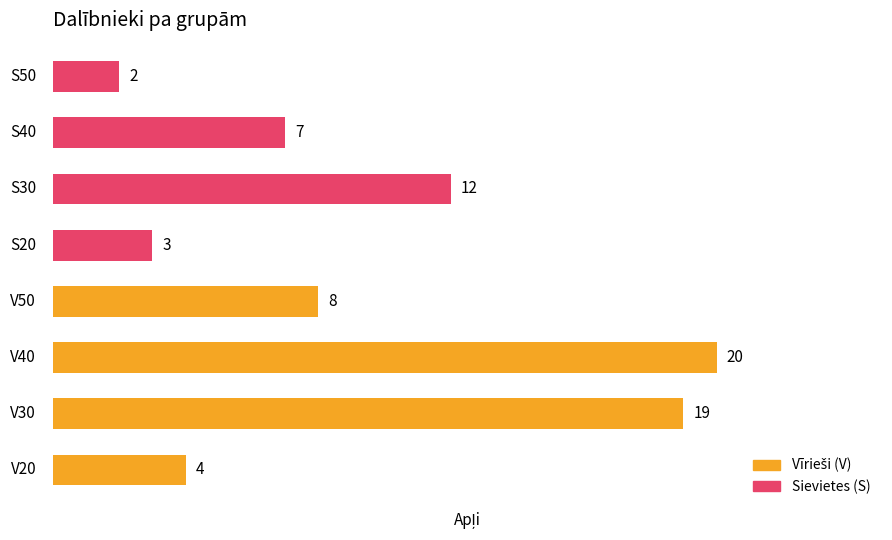

Does the chart contain stacked bars?

No